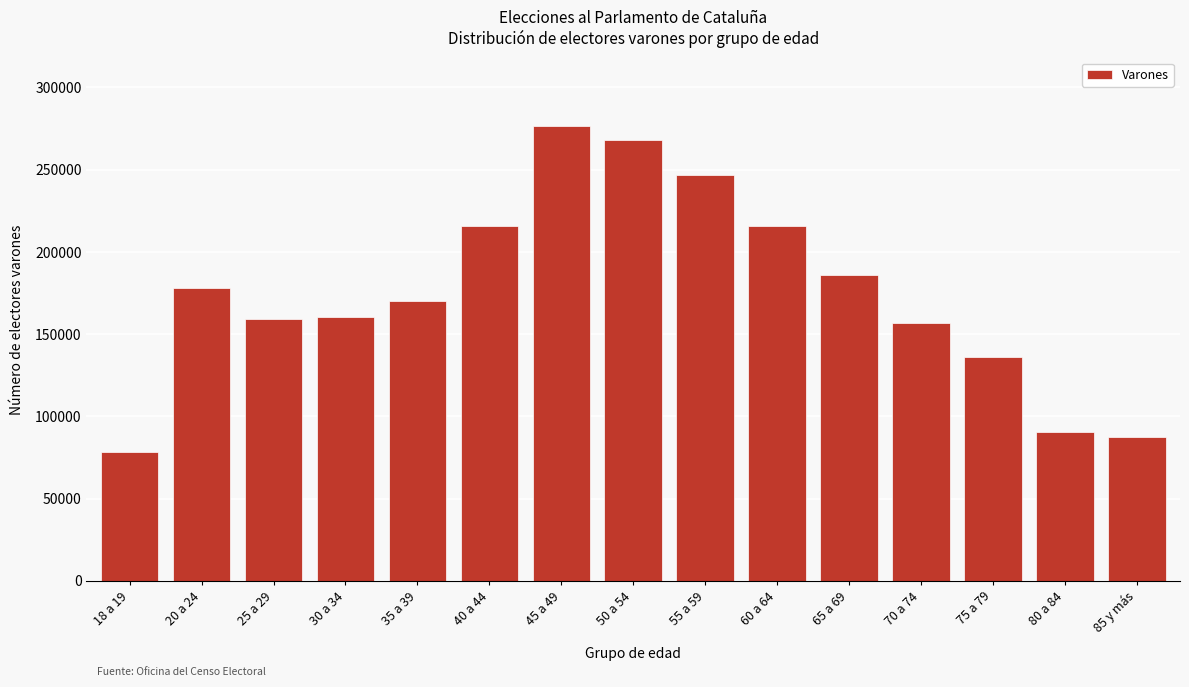

What is the change in value from 65 a 69 to 80 a 84?

-95311